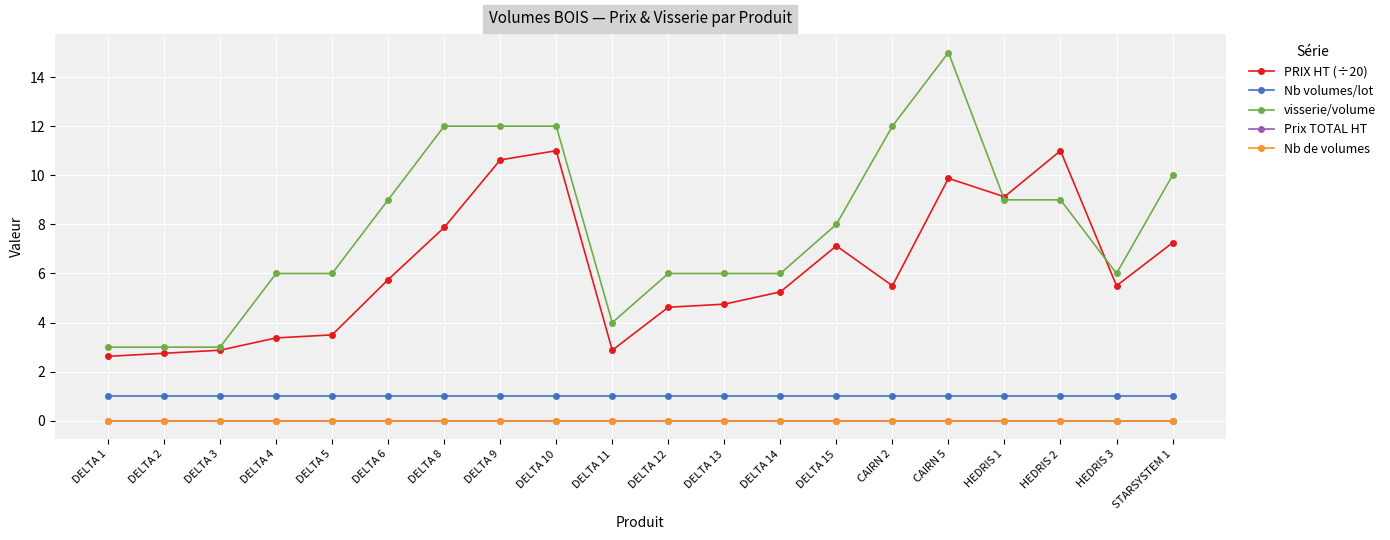

What is the label of the 2nd point from the left?

DELTA 2